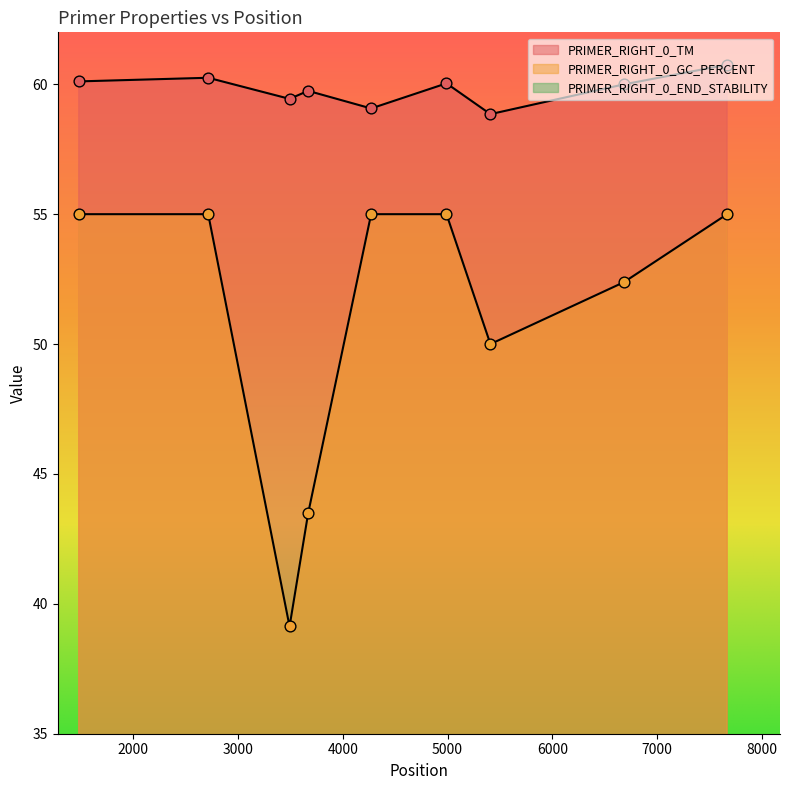

Which series has the largest Y range (max minus min)?

PRIMER_RIGHT_0_GC_PERCENT